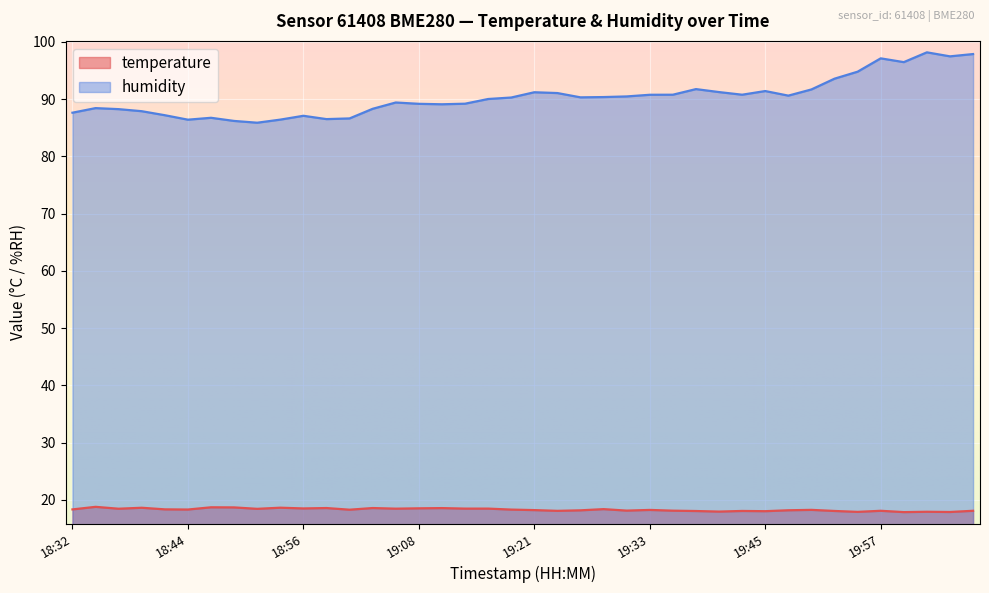

What is the difference between the humidity values at 19:23 and 19:55?

3.7